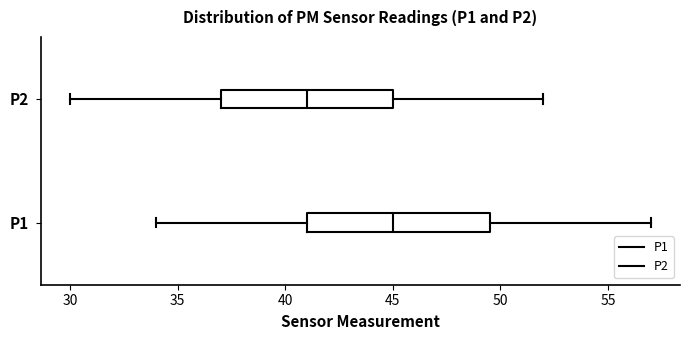

Reading bottom to top, read every box against the x-axis: the position of its median line, the range the box covers, and the ends of its whiskers. The values are not printed on the chart, so give them approximately, as read against the axis.

P1: median 45.0, box 41.0 to 49.5, whiskers 34.0 to 57.0
P2: median 41.0, box 37.0 to 45.0, whiskers 30.0 to 52.0